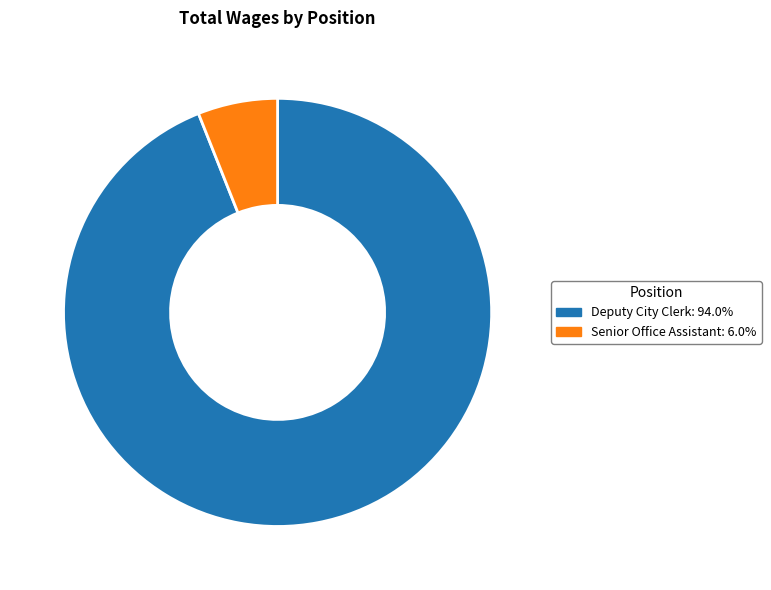

Approximately how many times larger is the value at Deputy City Clerk compared to Senior Office Assistant?

15.6